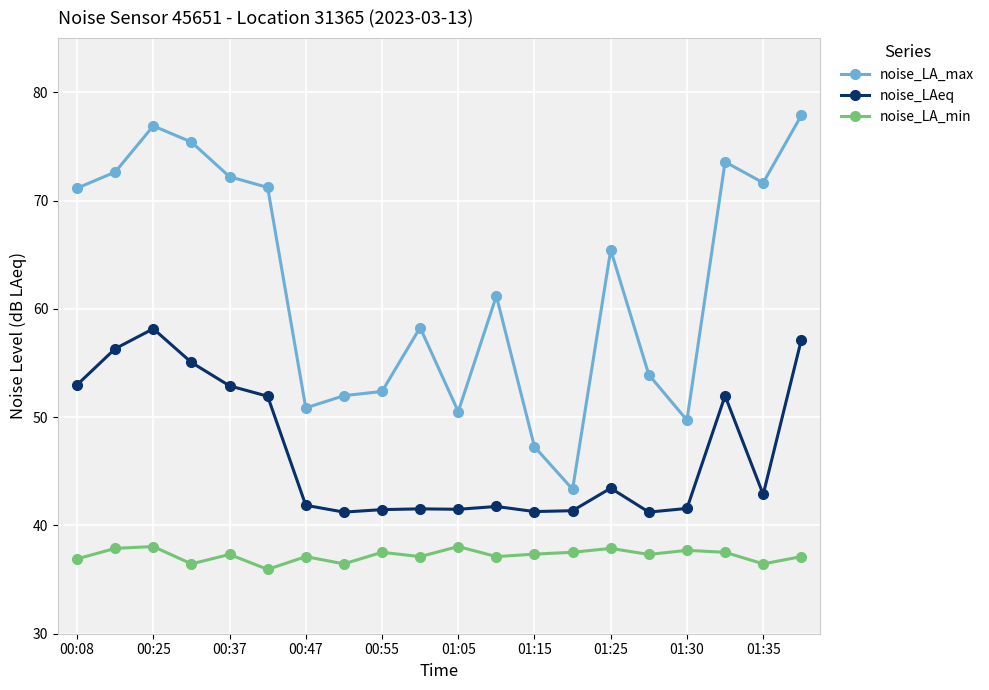

What is the smallest value displayed?

35.9